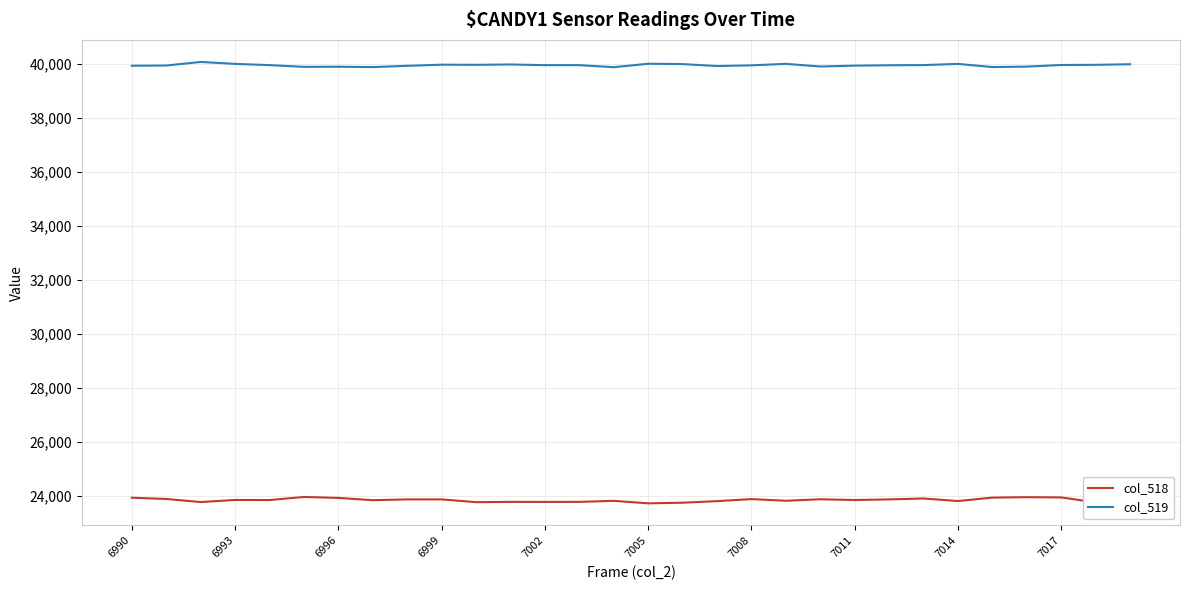

True or false: col_518 and col_519 intersect in this chart.

False